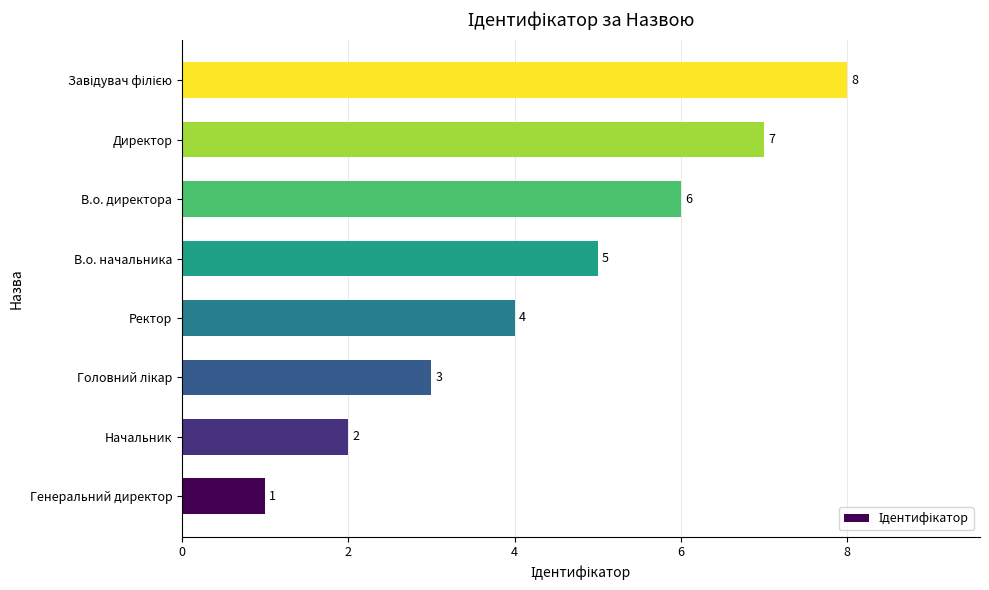

How many values are between 3 and 7?

5